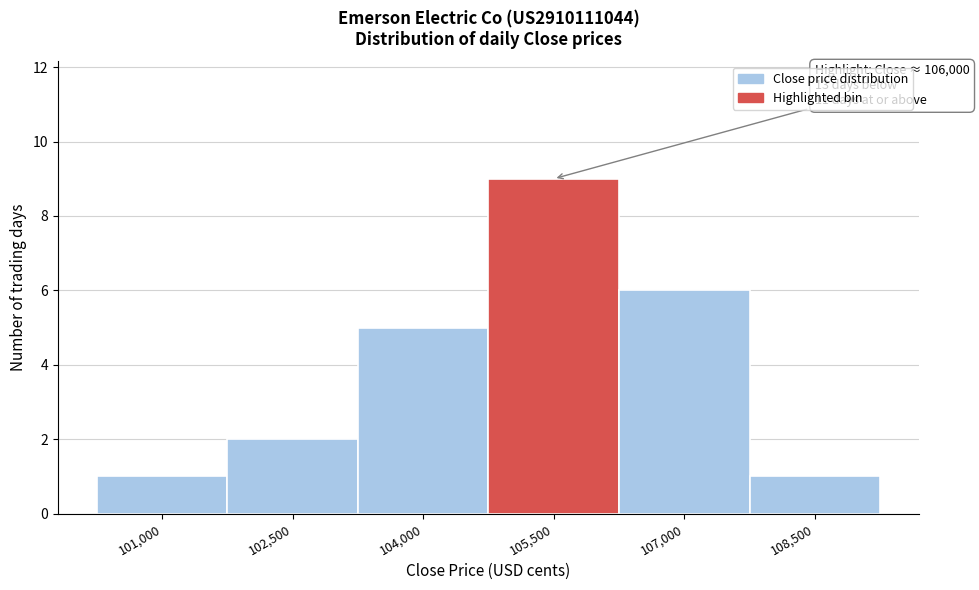

Reading left to right, what are all the values shown in this chart?

1	2	5	9	6	1